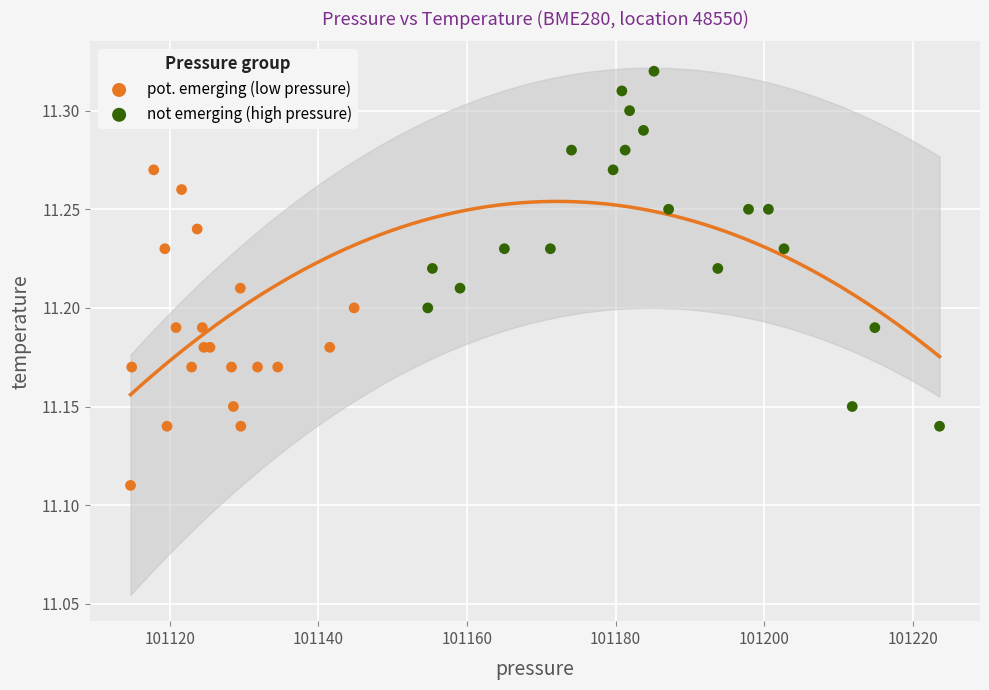

What are all the series names shown in the legend?

pot. emerging (low pressure), not emerging (high pressure)